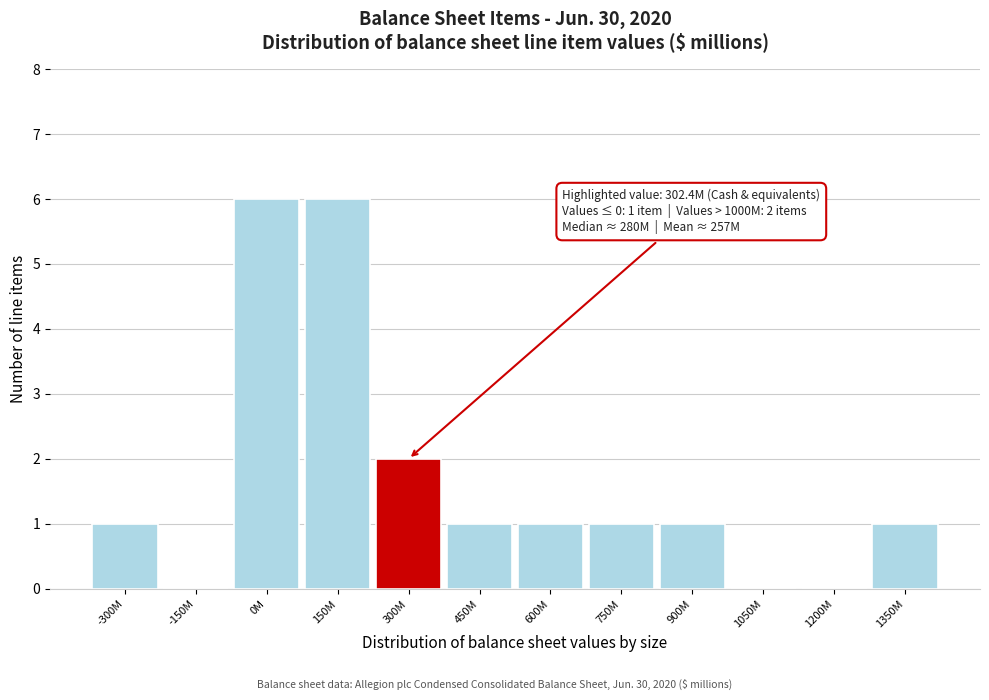

Reading right to left, extract all data points from this chart.

1350M=1	1200M=0	1050M=0	900M=1	750M=1	600M=1	450M=1	300M=2	150M=6	0M=6	-150M=0	-300M=1